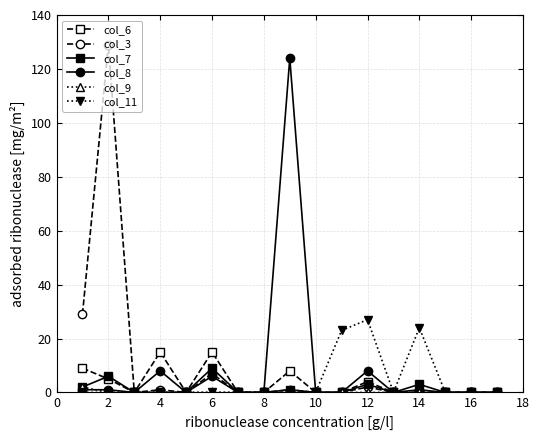

True or false: col_11 has more than 1 points higher than both neighbors.

True